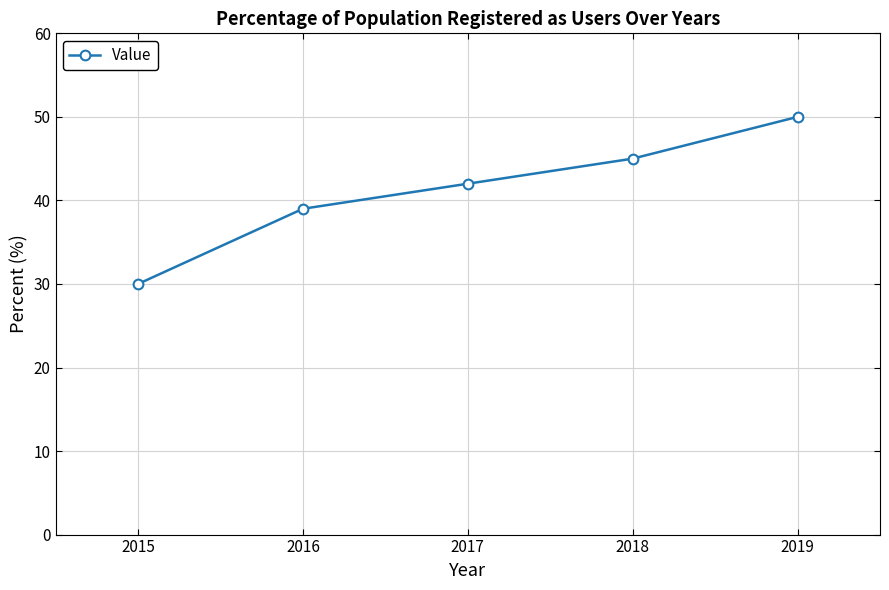

Rank the categories by value from highest to lowest.

2019, 2018, 2017, 2016, 2015